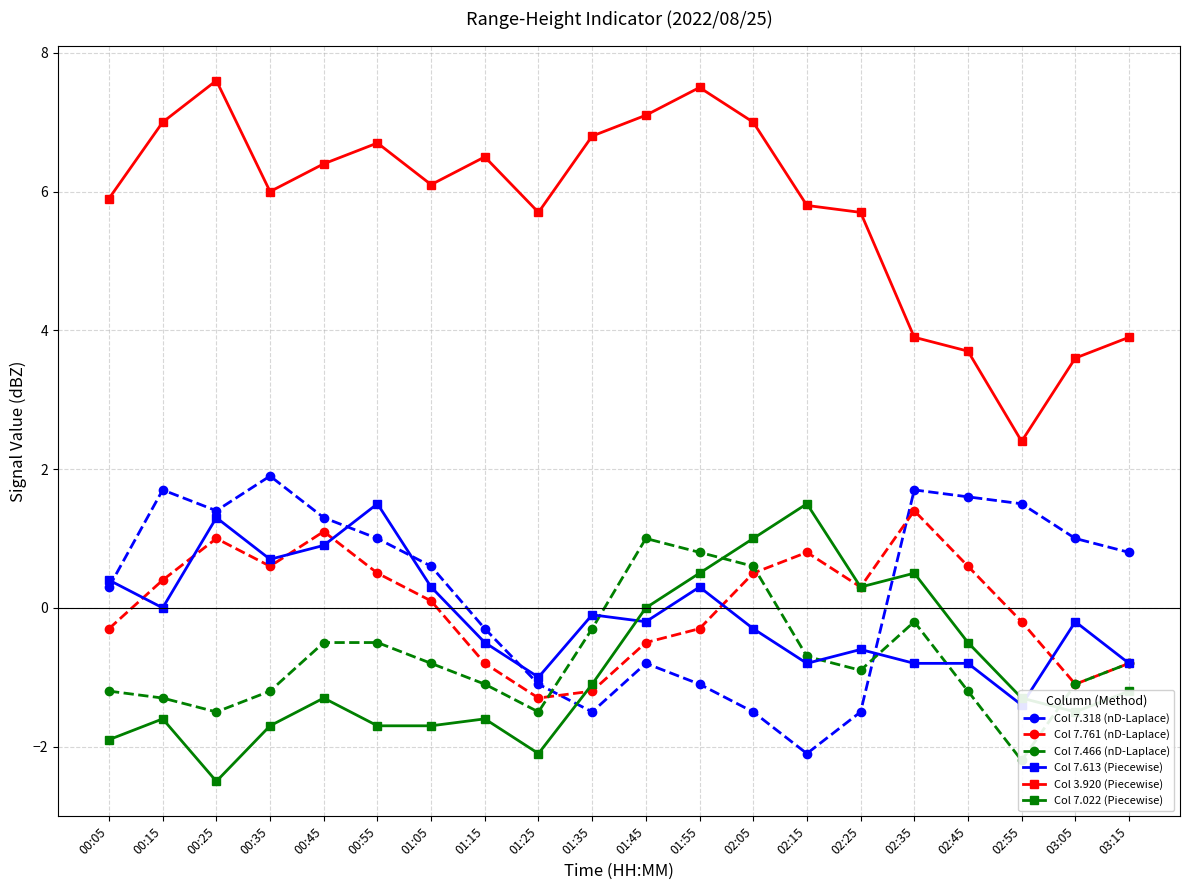

What is the value of the Col 7.761 (nD-Laplace) point at the 14th from the left?

0.8